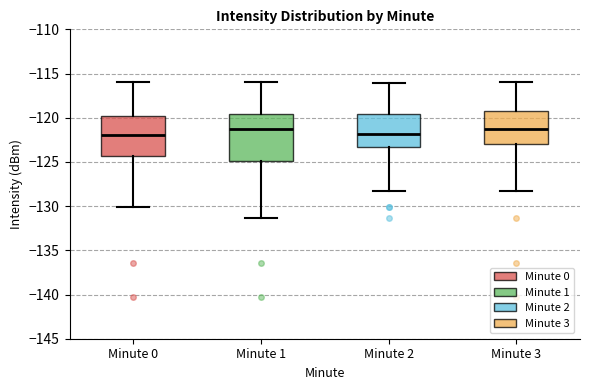

Where is the upper edge of the box for Minute 0 on the y-axis? The values are not printed on the chart, so give them approximately, as read against the axis.

-120.0